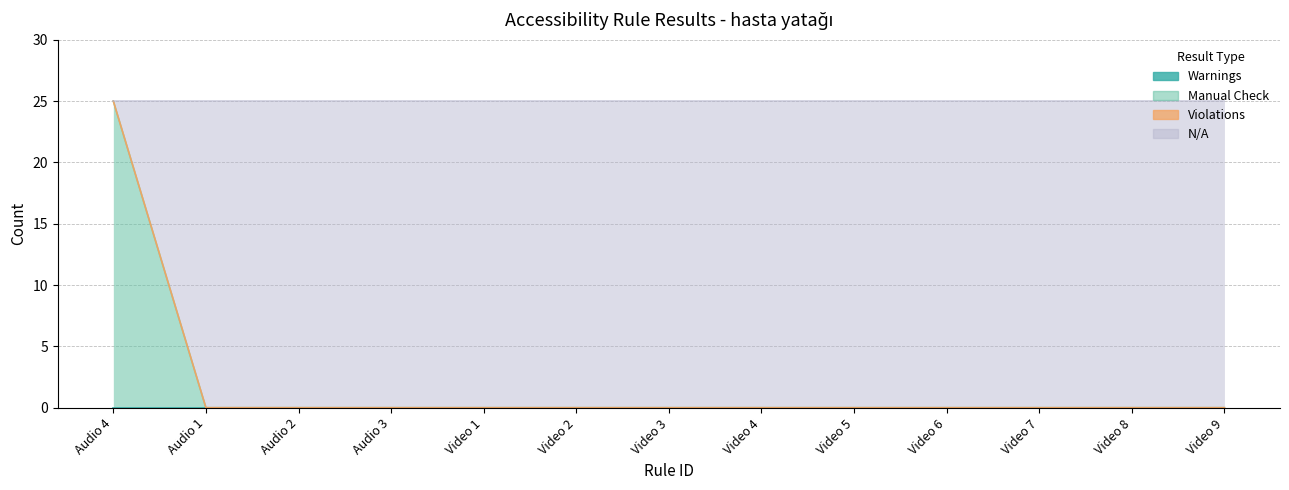

Is it true that Manual Check equals 0 at Video 3?

True